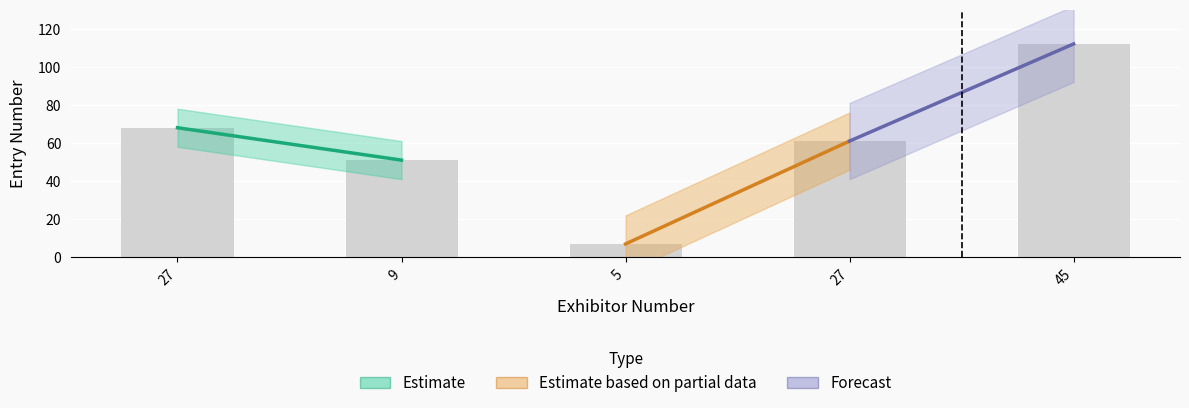

Which has a higher value, 27 or 9?

27